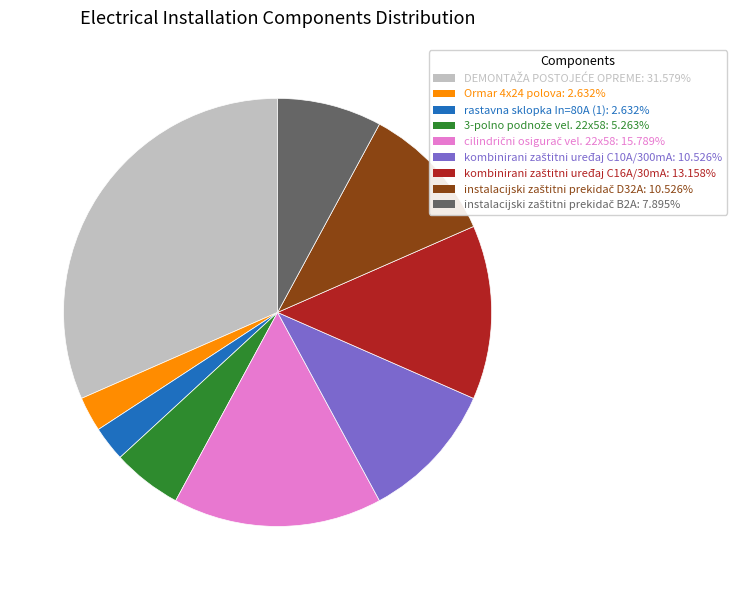

Is there any slice that represents more than half of the pie?

No